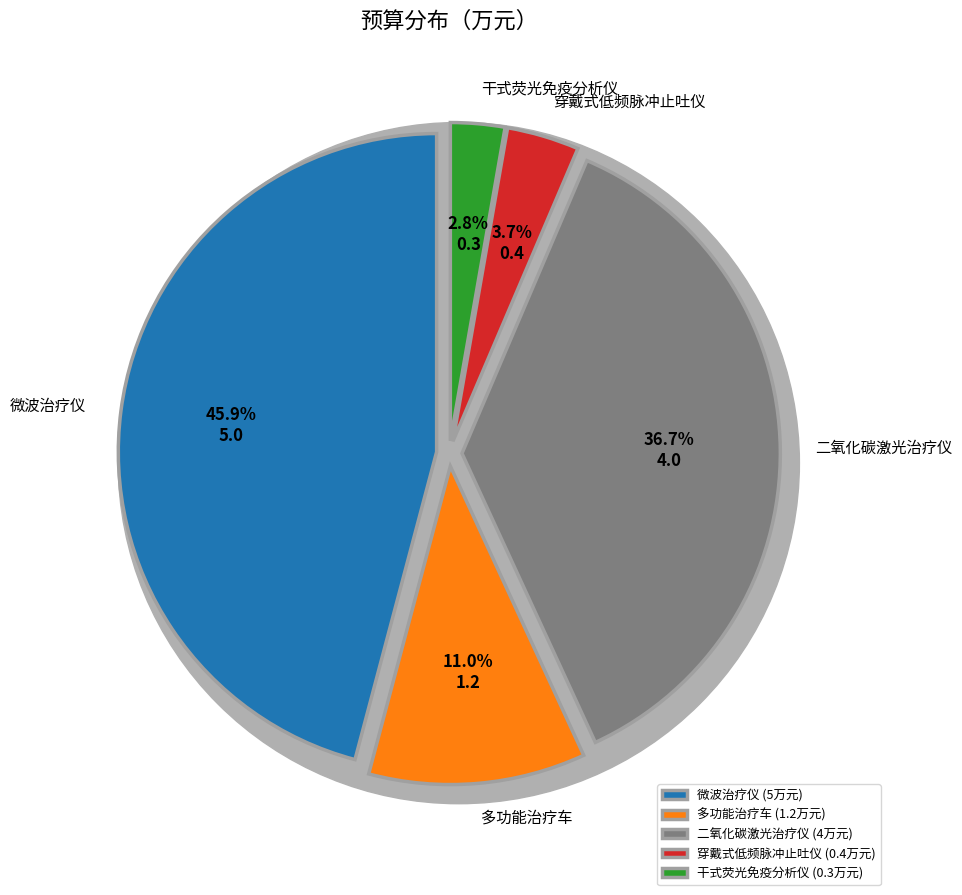

Combined, what portion of the pie is 穿戴式低频脉冲止吐仪 and 微波治疗仪?

49.5%